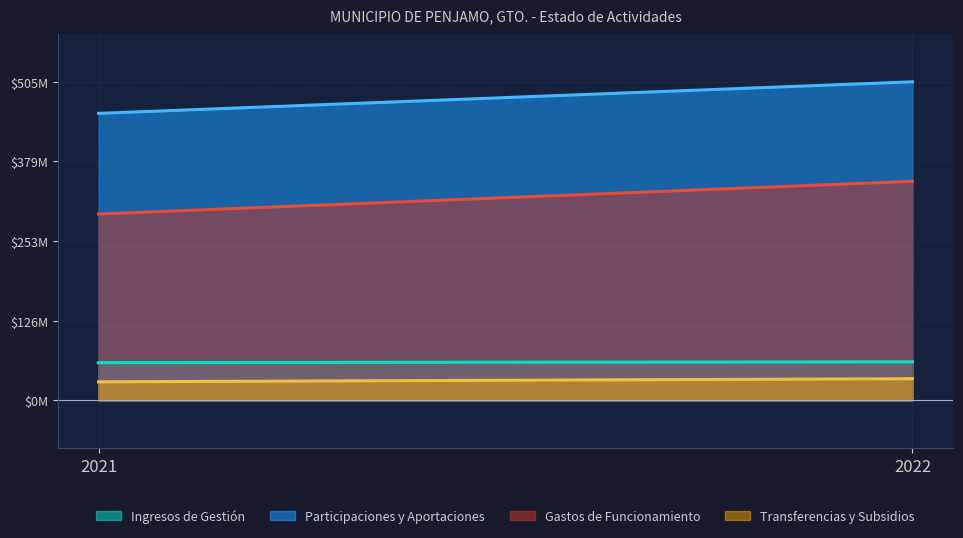

What is the approximate value of Gastos de Funcionamiento at 2022?

347386597